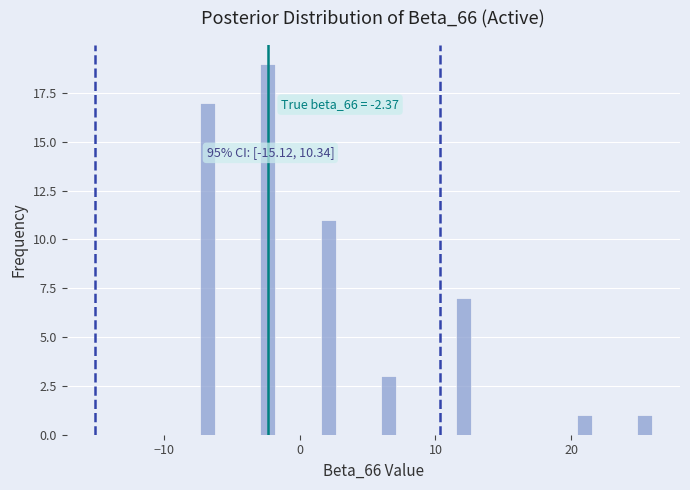

Around what value on the x-axis is the tallest bar? Give the approximate position of its centre, as read against the axis.

-2